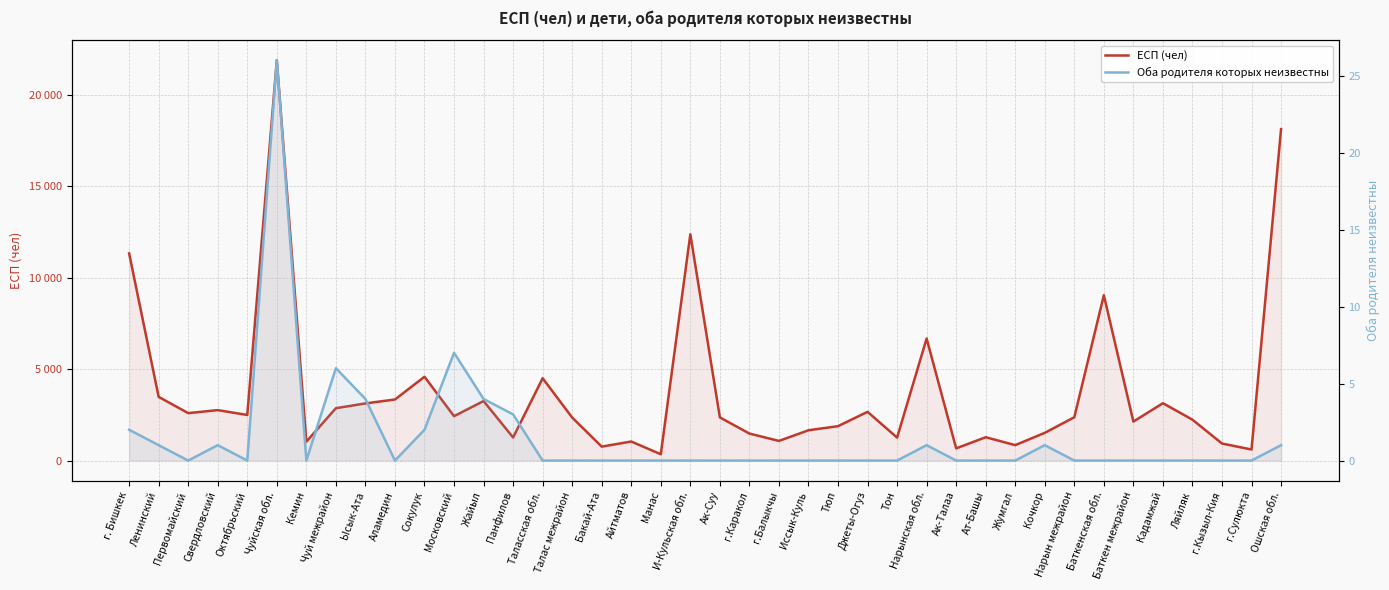

Which series has the widest spread of values?

ЕСП (чел)